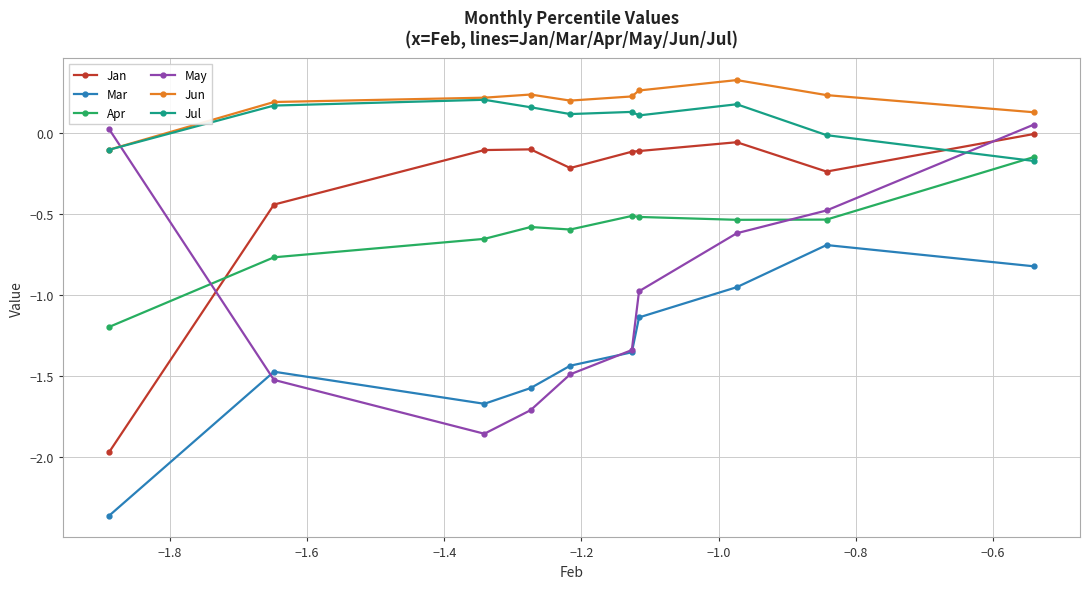

How many intersections are there between Jul and May?

2